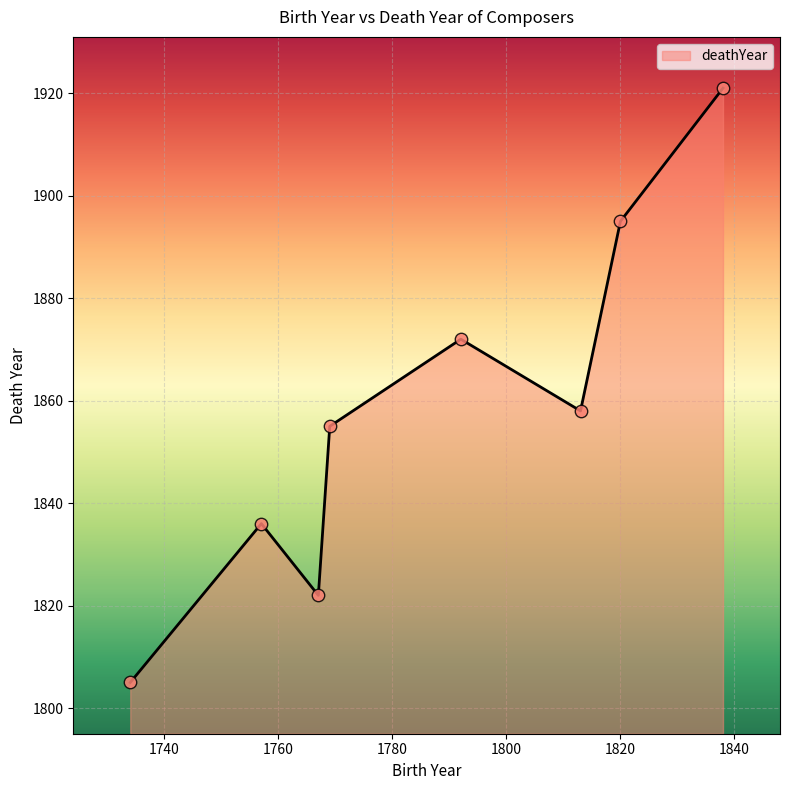

What is the difference between the second highest and second lowest values?

73